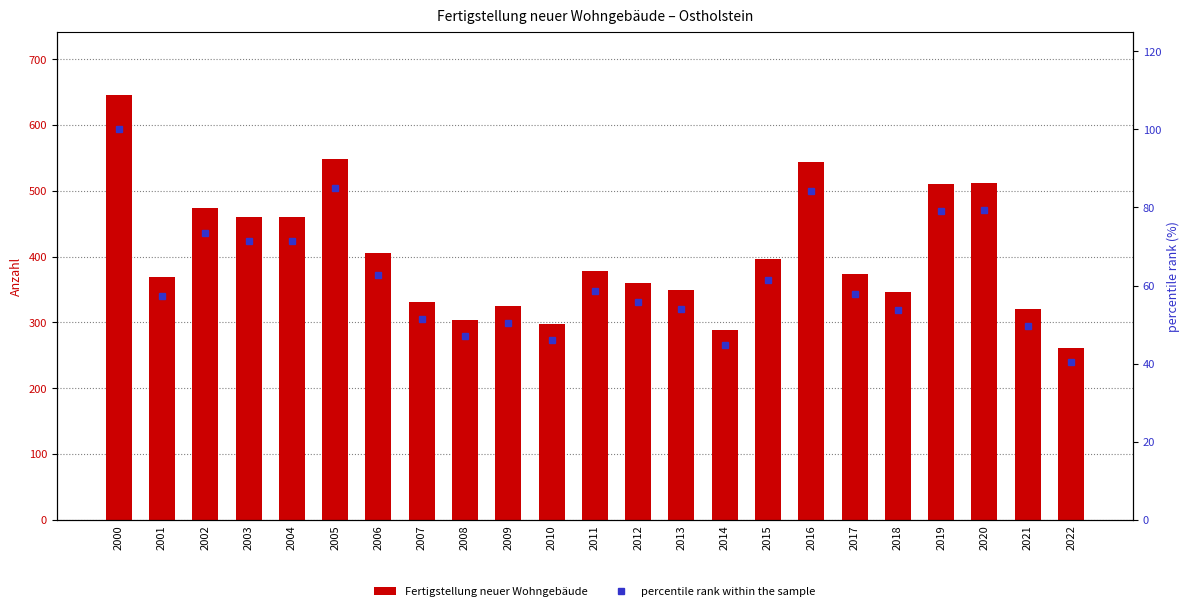

What are all the series names shown in the legend?

Fertigstellung neuer Wohngebäude, percentile rank within the sample